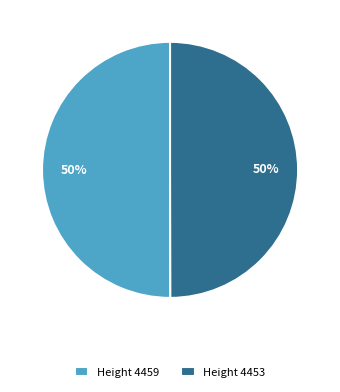

What percentage is the Height 4459 slice, to the nearest percent?

50%